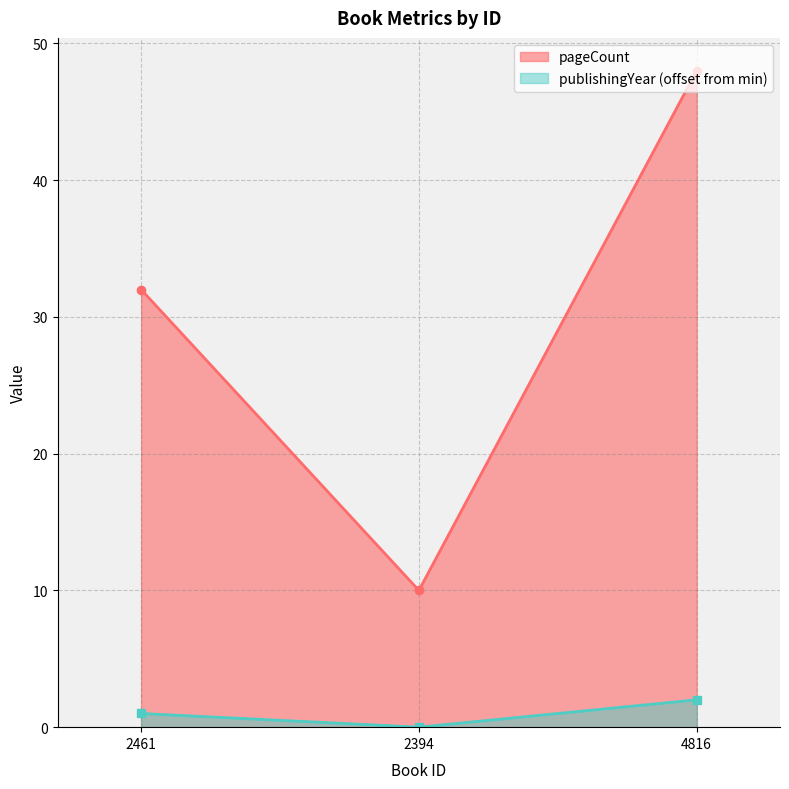

How many lines are shown in the chart?

2